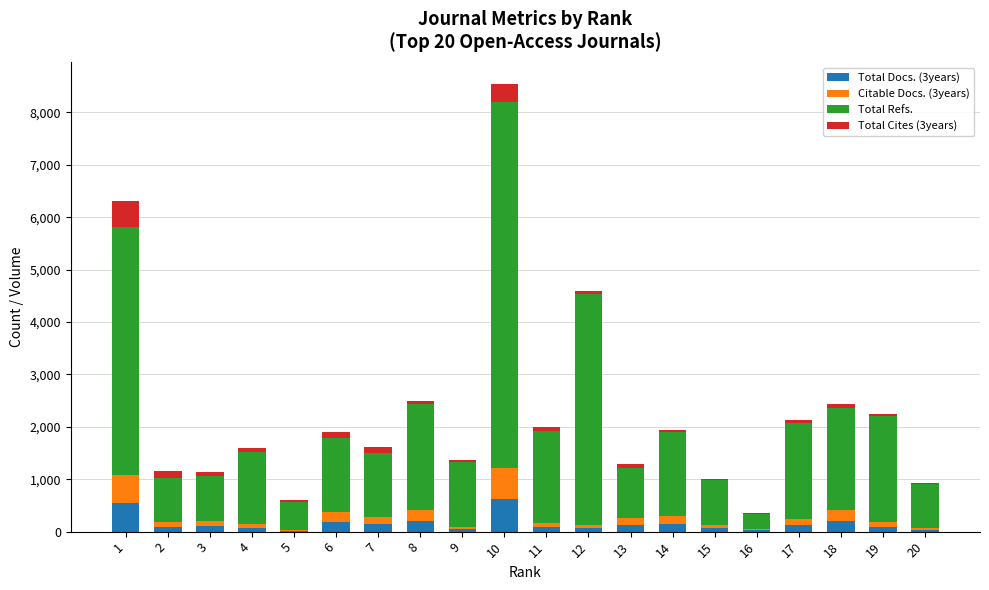

At which category is the sum across all series the highest?

10